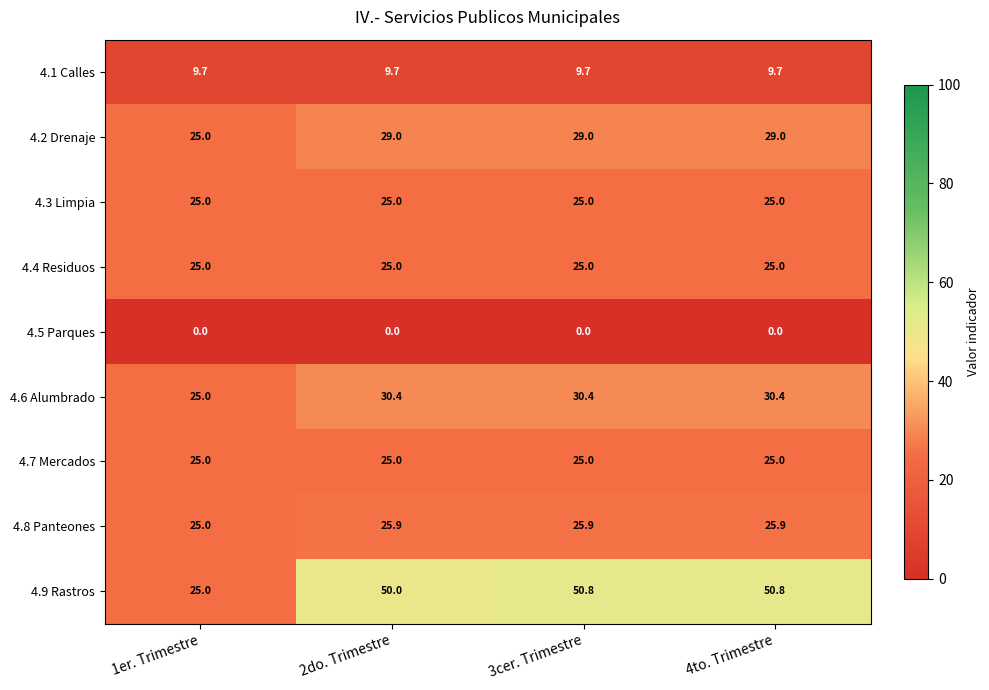

What is the total value across all series at 2do. Trimestre?

220.0